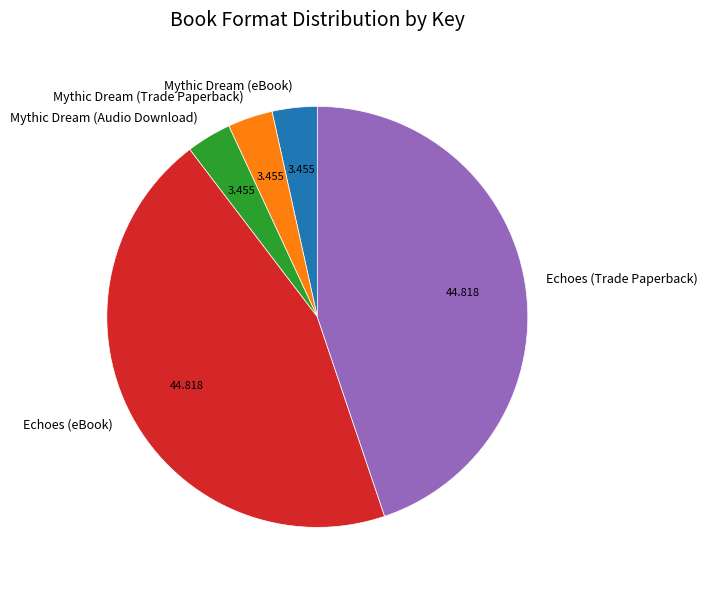

Is there a majority slice in this chart?

No